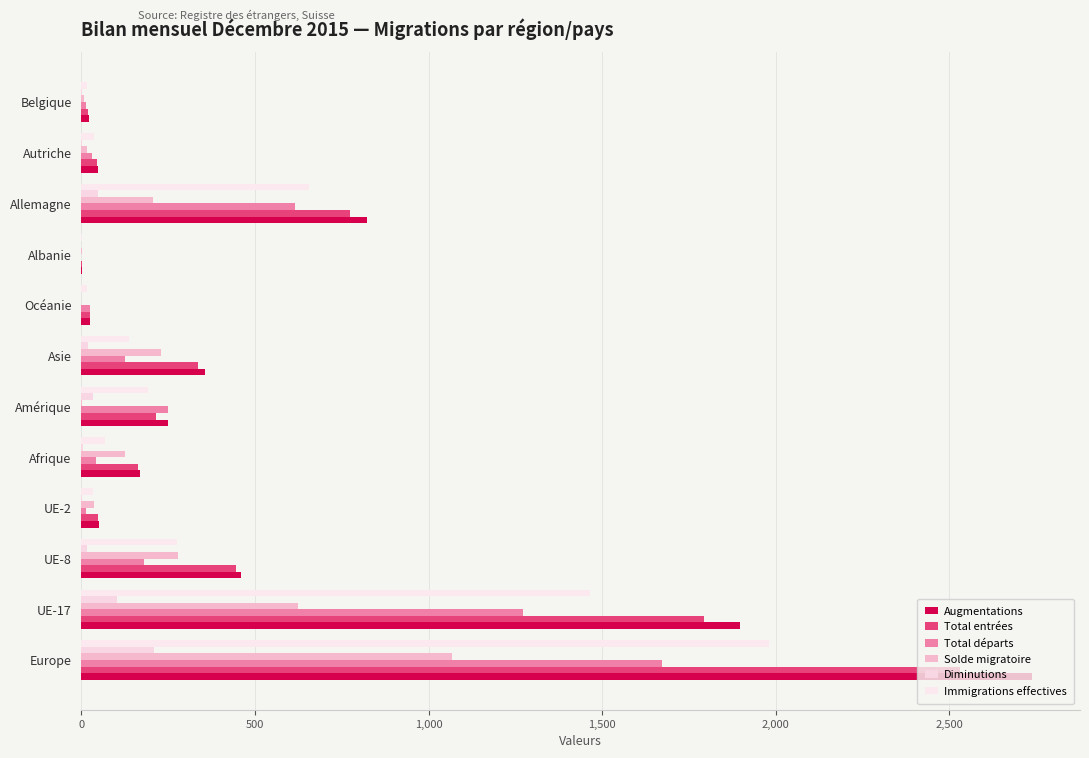

How many categories are shown in the chart?

12